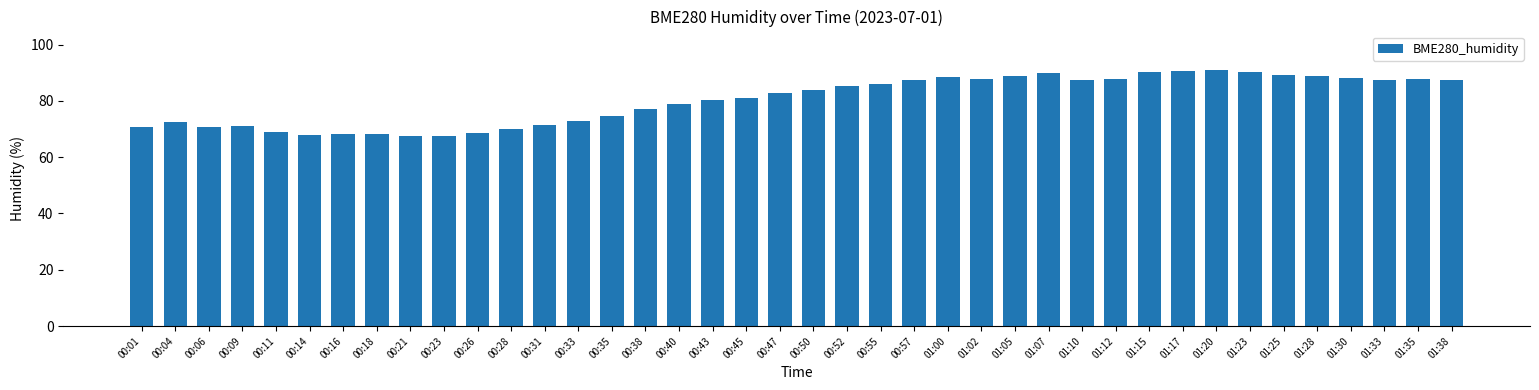

How many distinct data groups are displayed?

1